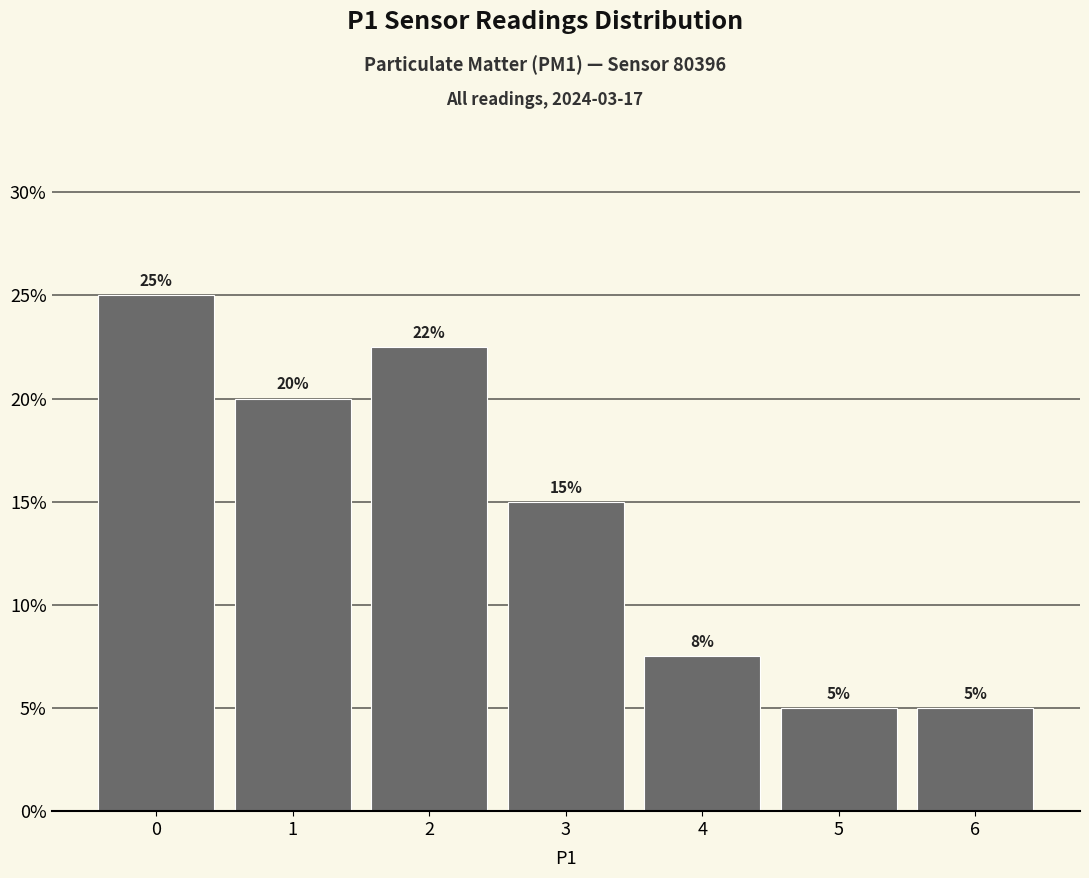

Which range on the x-axis has the tallest bar?

-0.5 to 0.5